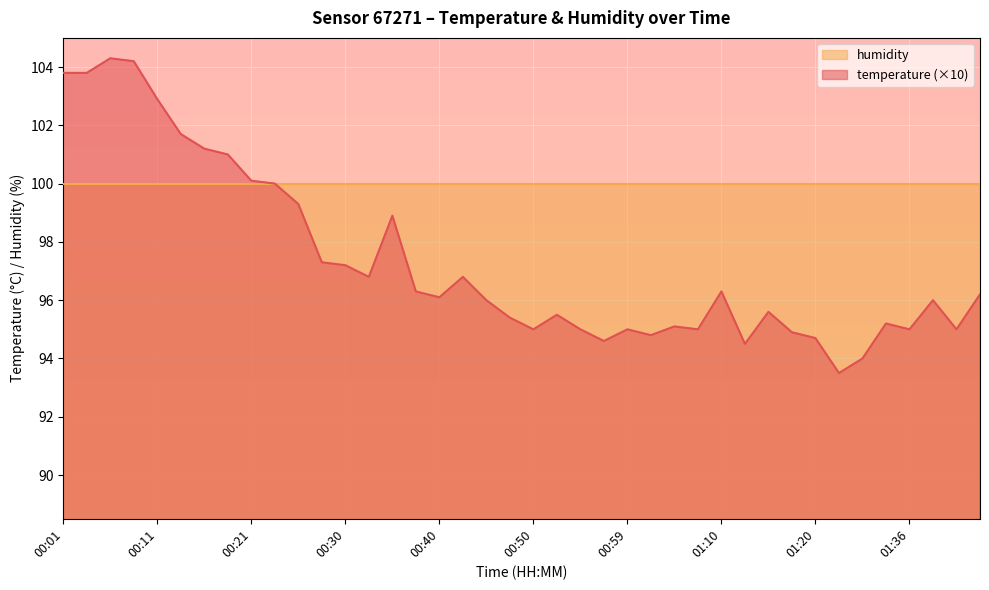

What is the average value?

97.3